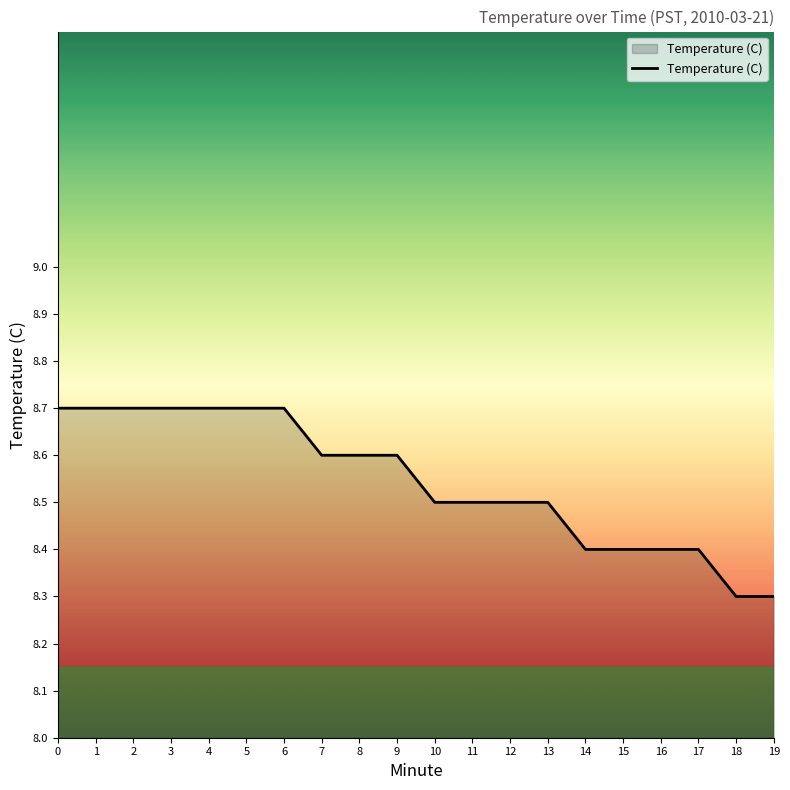

Between 11 and 3, which is larger?

3